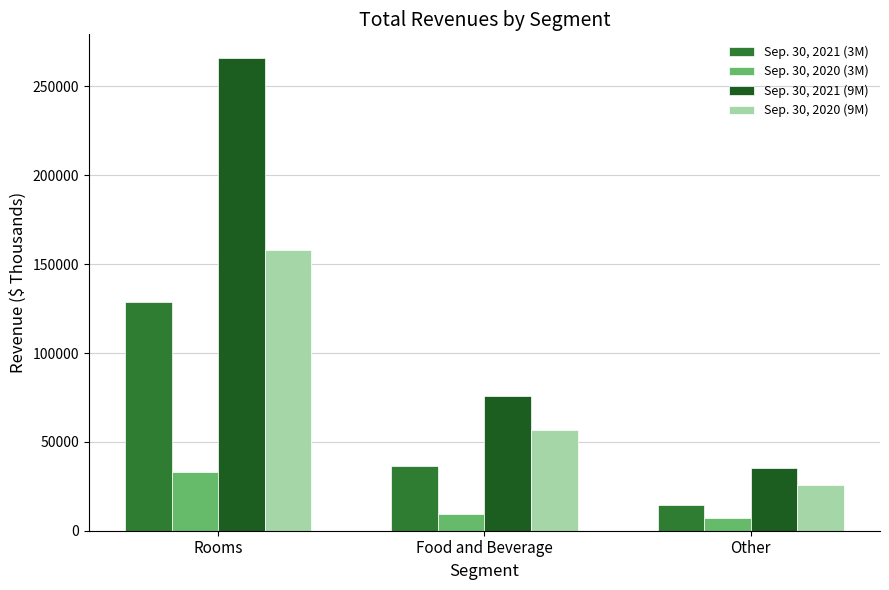

How many values in the Sep. 30, 2021 (3M) series are below 36513?

1